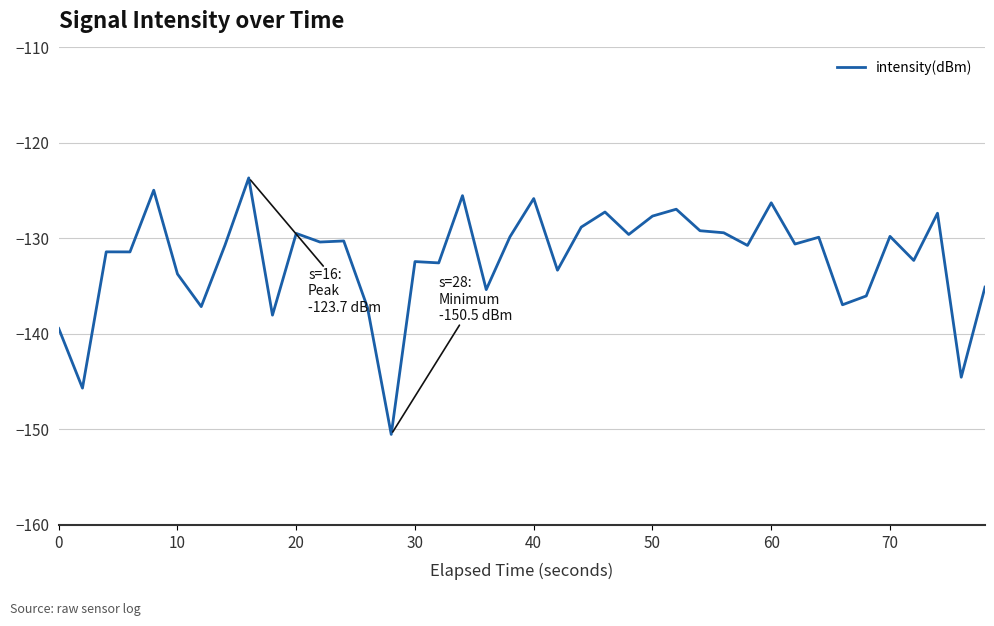

What is the smallest value displayed?

-150.5